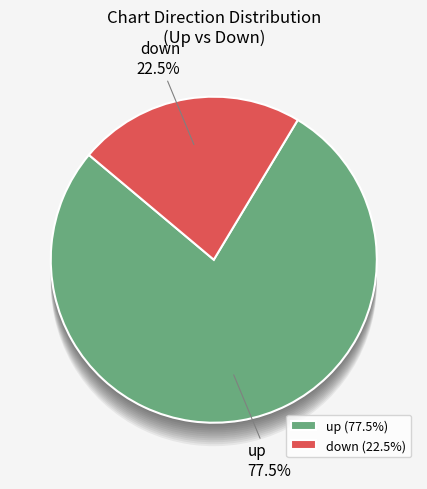

Count the number of slices in the pie.

2